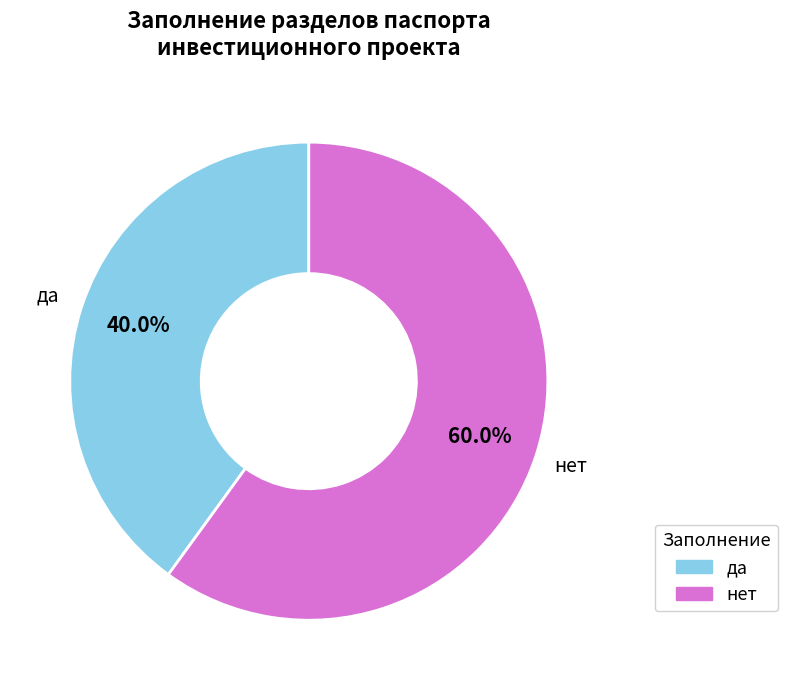

Is there any slice that represents more than half of the pie?

Yes